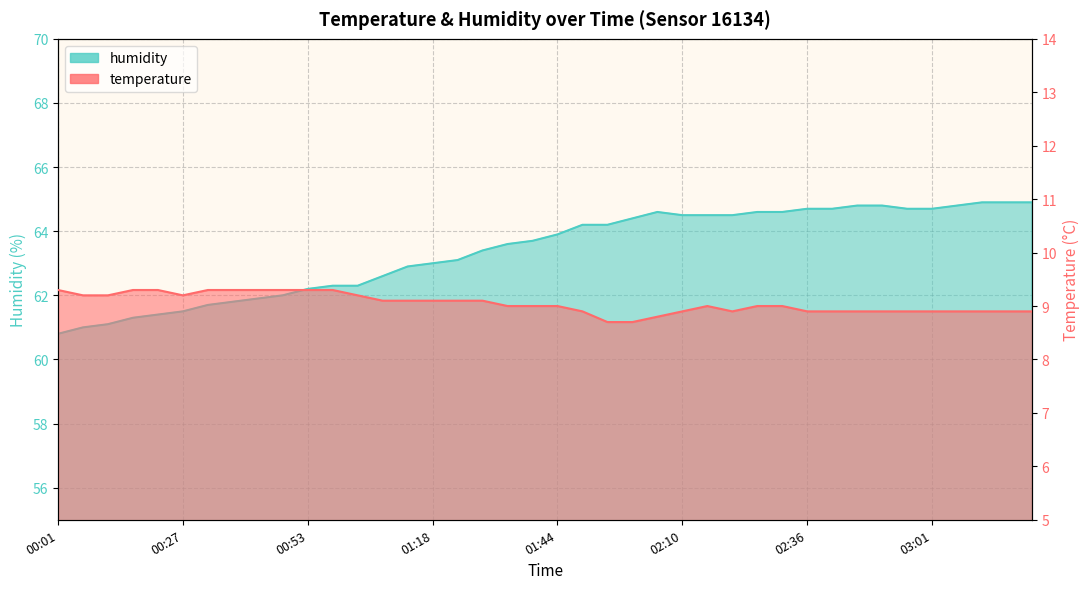

Reading right to left, transcribe all the data shown in this chart.

temperature: 8.9	8.9	8.9	8.9	8.9	8.9	8.9	8.9	8.9	8.9	9.0	9.0	8.9	9.0	8.9	8.8	8.7	8.7	8.9	9.0	9.0	9.0	9.1	9.1	9.1	9.1	9.1	9.2	9.3	9.3	9.3	9.3	9.3	9.3	9.2	9.3	9.3	9.2	9.2	9.3
humidity: 64.9	64.9	64.9	64.8	64.7	64.7	64.8	64.8	64.7	64.7	64.6	64.6	64.5	64.5	64.5	64.6	64.4	64.2	64.2	63.9	63.7	63.6	63.4	63.1	63.0	62.9	62.6	62.3	62.3	62.2	62.0	61.9	61.8	61.7	61.5	61.4	61.3	61.1	61.0	60.8